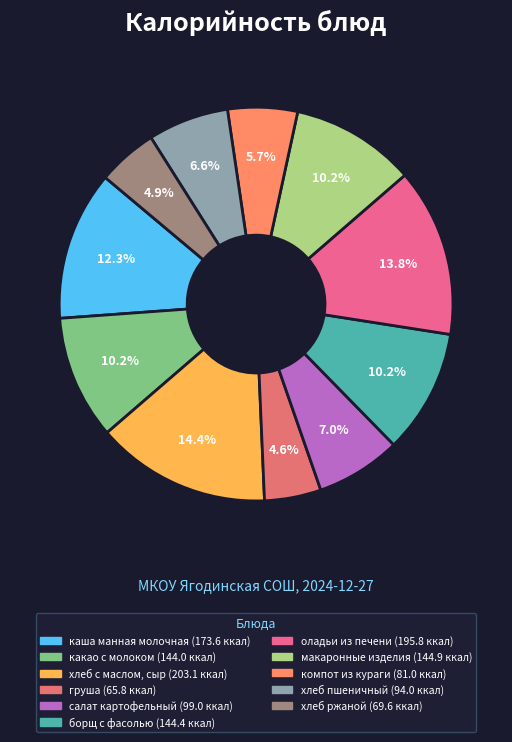

Count the number of slices in the pie.

11